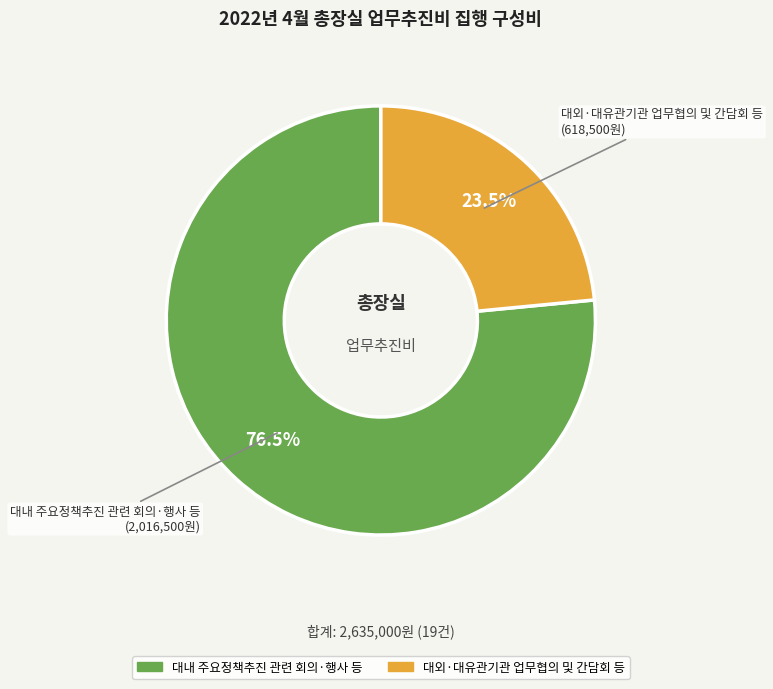

Is there a majority slice in this chart?

Yes